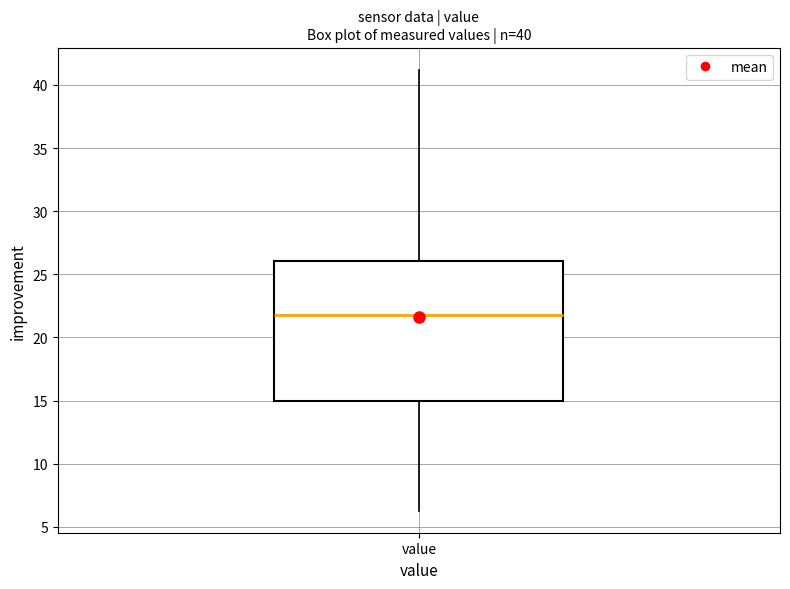

Transcribe this box plot: give where the median line is, the range the box spans, and where the two whiskers end, as read against the y-axis. The values are not printed on the chart, so give them approximately, as read against the axis.

median 22.0, box 15.0 to 26.0, whiskers 6.5 to 41.0